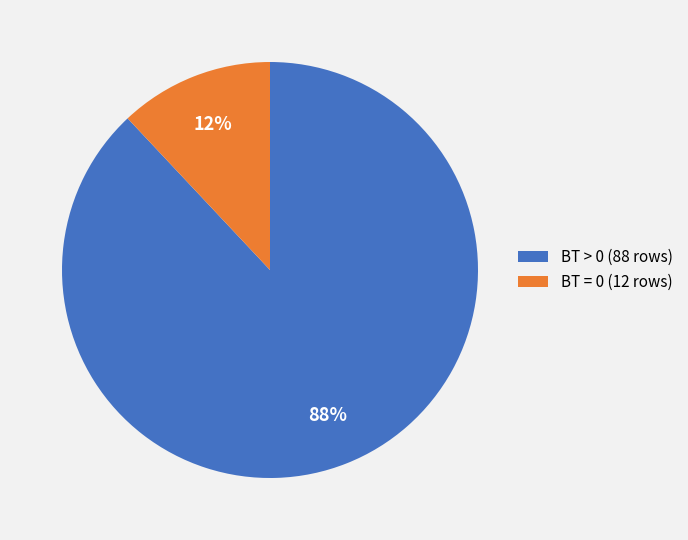

How many segments does this pie chart have?

2